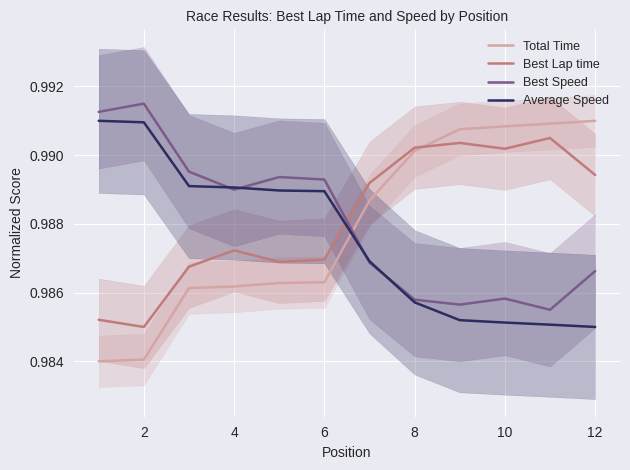

True or false: Average Speed has a value of 0.3 at 6.

False